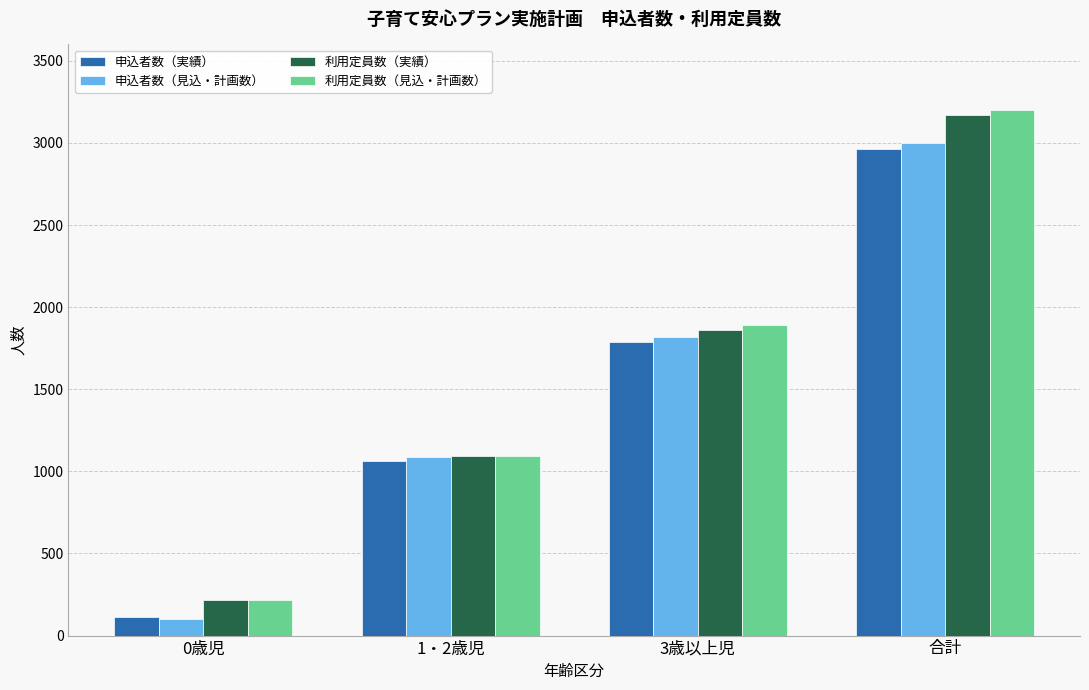

What are all the series names shown in the legend?

申込者数（実績）, 申込者数（見込・計画数）, 利用定員数（実績）, 利用定員数（見込・計画数）